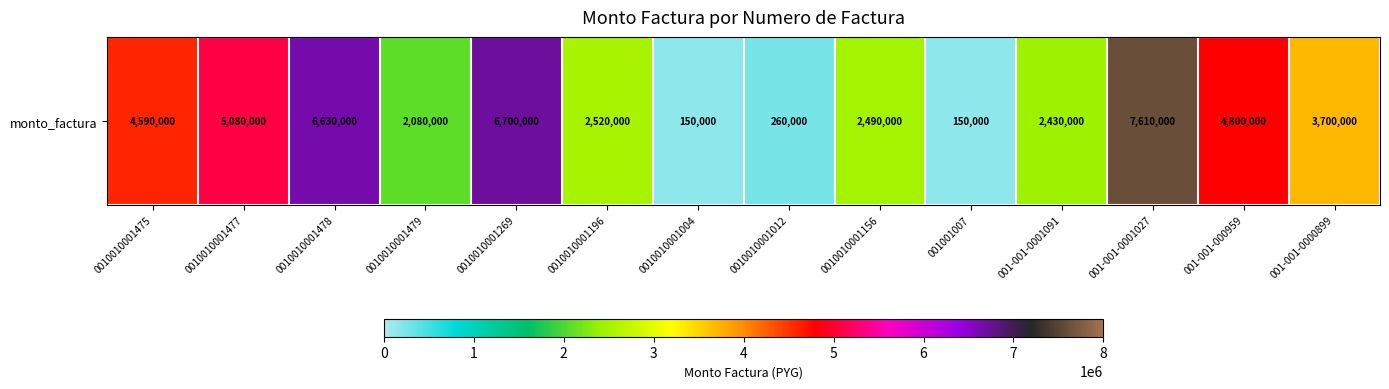

What is the sum of all values?

49190000